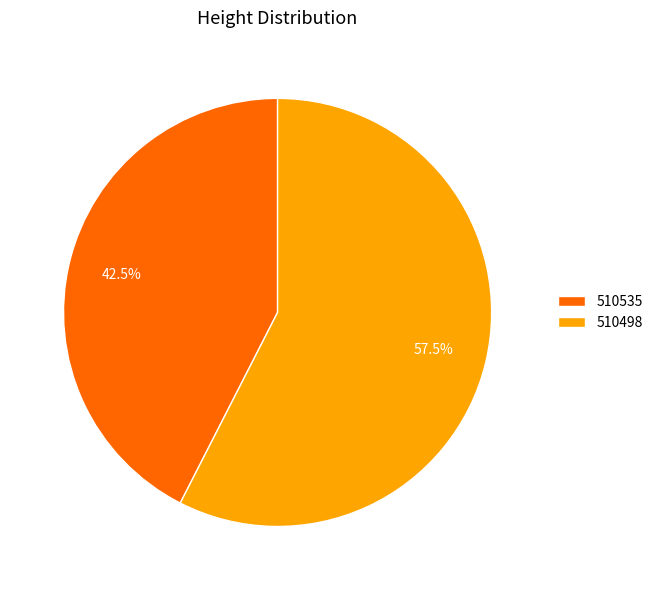

How many slices are in this pie chart?

2